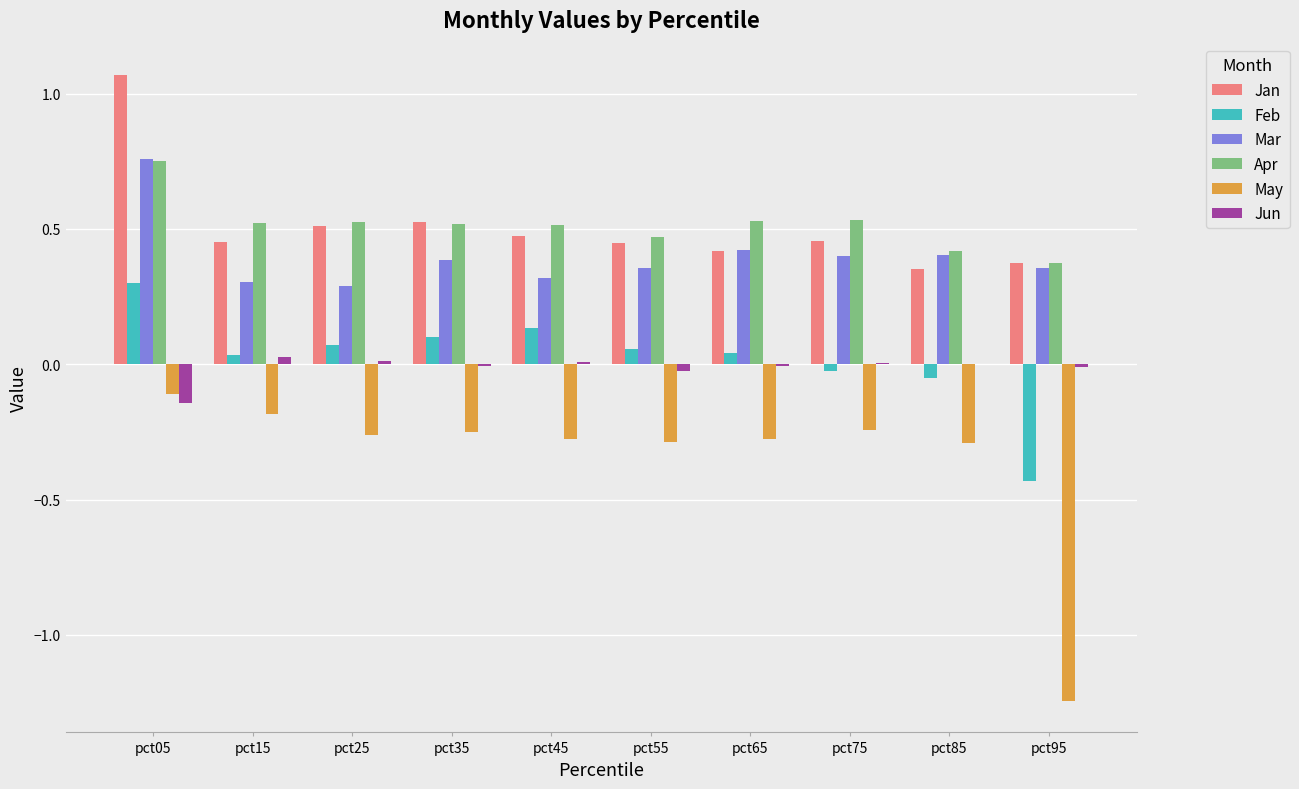

Count the Mar values in the range 0 to 1.

10